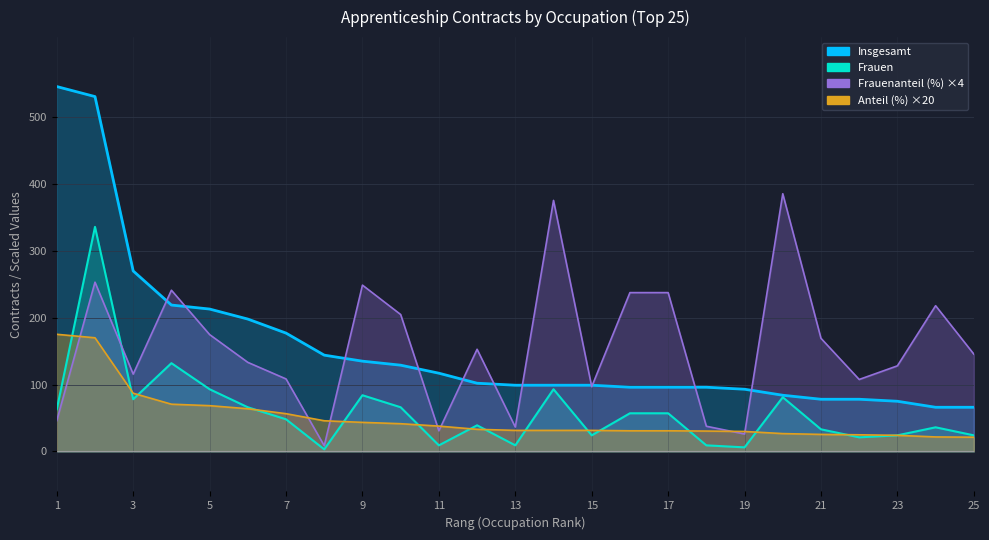

At which category does Frauenanteil (in %) reach its first local peak?

2